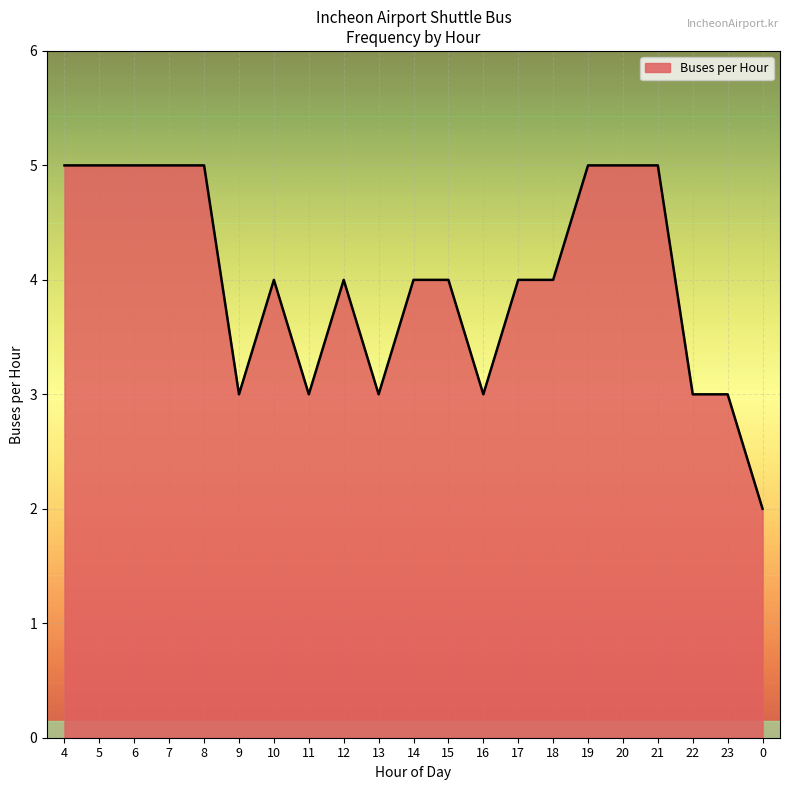

The chart shows a value of 8 at 21. True or false?

False